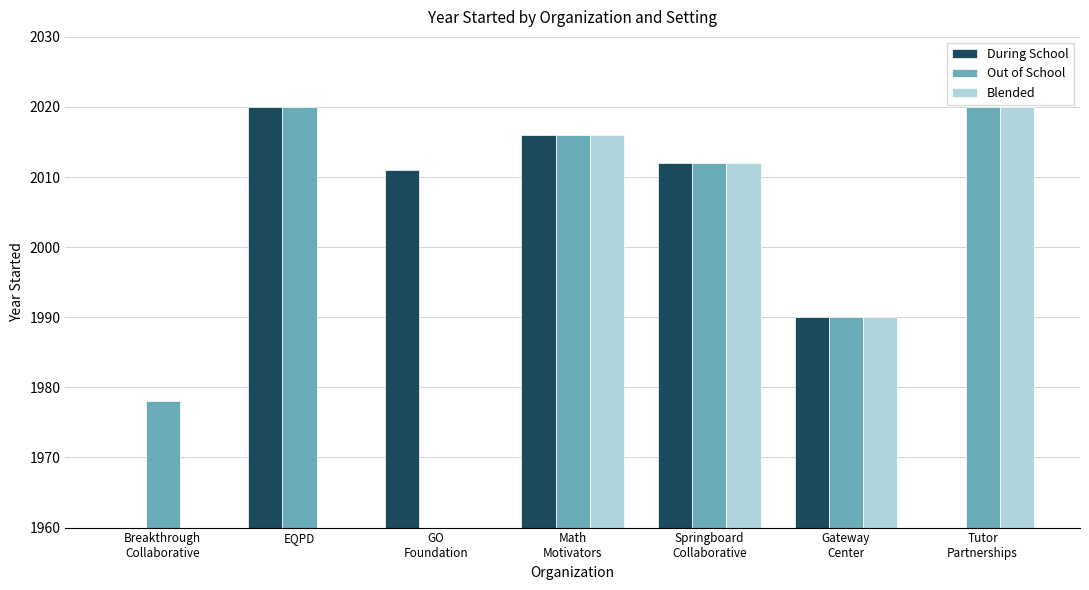

Reading left to right, transcribe all the data shown in this chart.

During School: 0	2020	2011	2016	2012	1990	0
Out of School: 1978	2020	0	2016	2012	1990	2020
Blended: 0	0	0	2016	2012	1990	2020